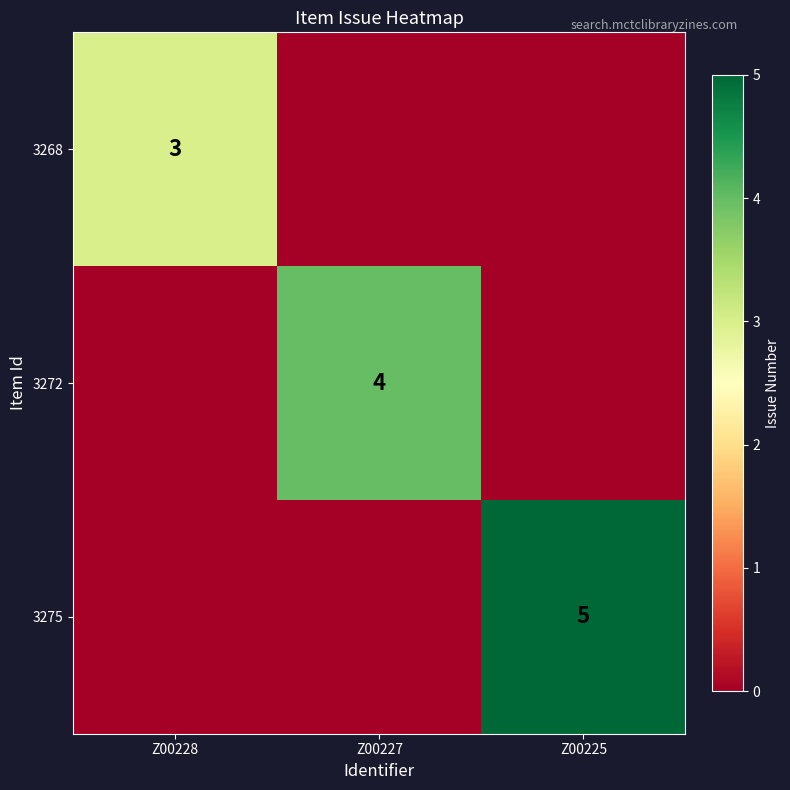

At how many categories does at least one series exceed 0?

3